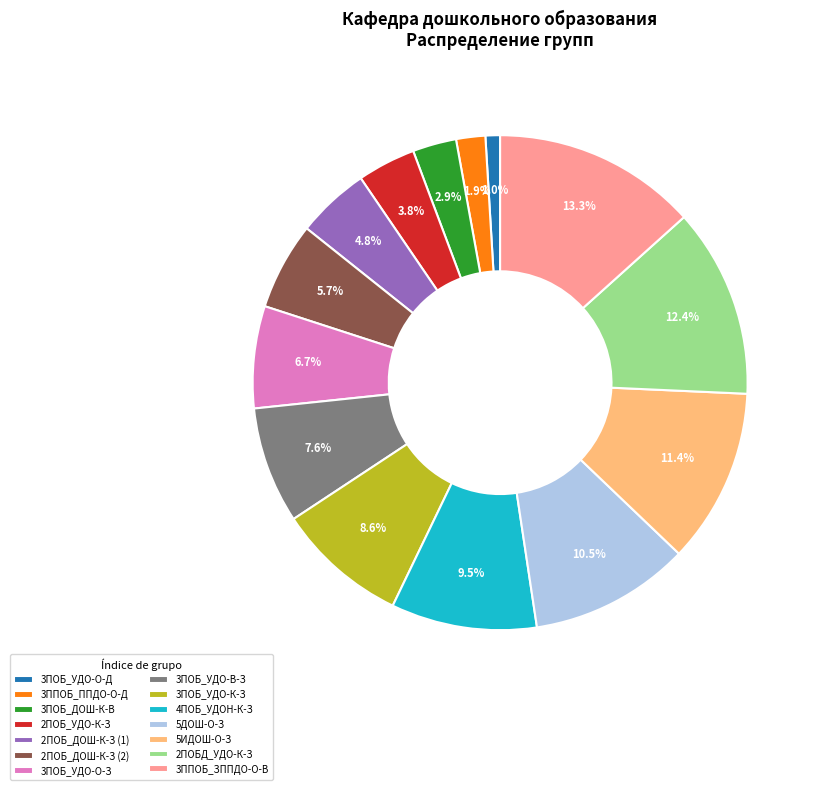

Which slice is the smallest?

3ПОБ_УДО-О-Д